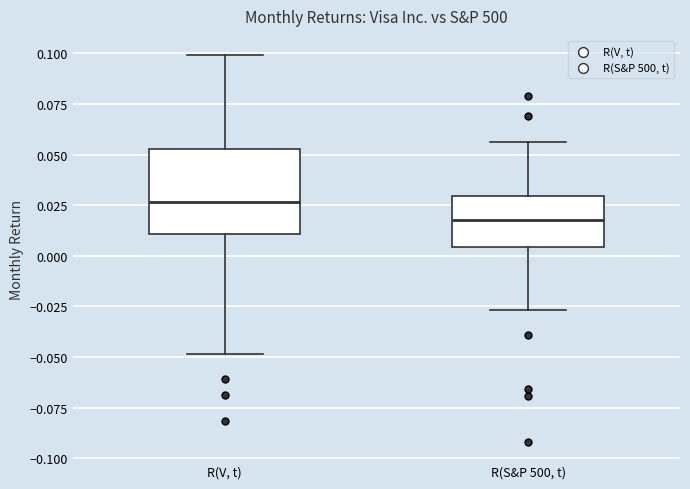

Reading left to right, read every box against the y-axis: the position of its median line, the range the box covers, and the ends of its whiskers. The values are not printed on the chart, so give them approximately, as read against the axis.

R(V, t): median 0.025, box 0.010 to 0.055, whiskers -0.050 to 0.100
R(S&P 500, t): median 0.020, box 0.005 to 0.030, whiskers -0.025 to 0.055